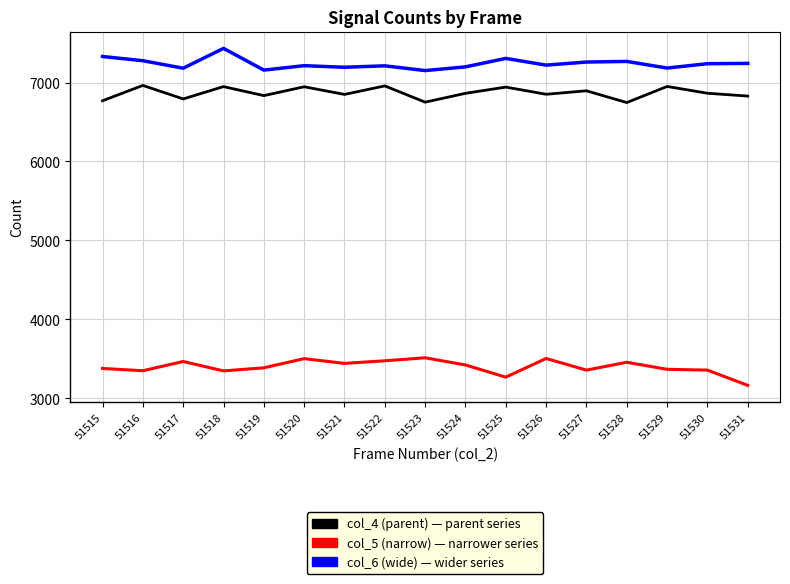

What is the spread (max minus min) of values at 51519?

3769